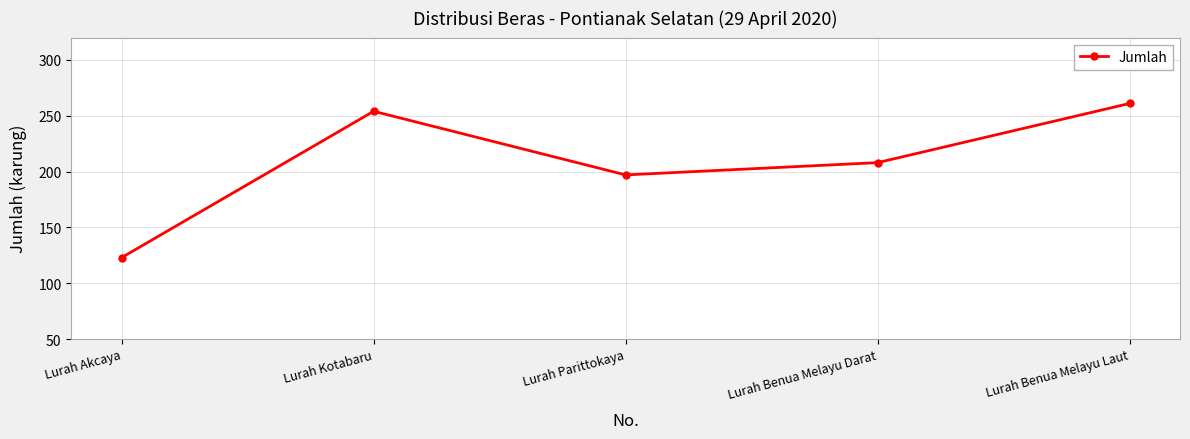

What is the smallest value displayed?

123